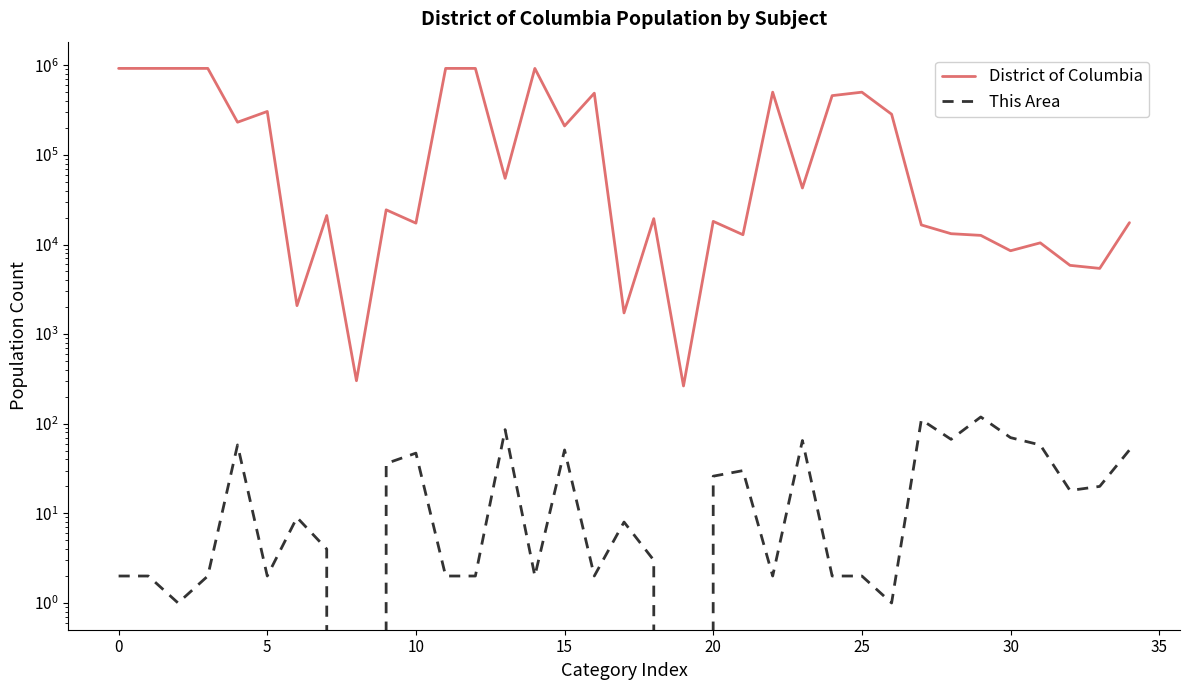

True or false: District of Columbia has more than 1 points higher than both neighbors.

True